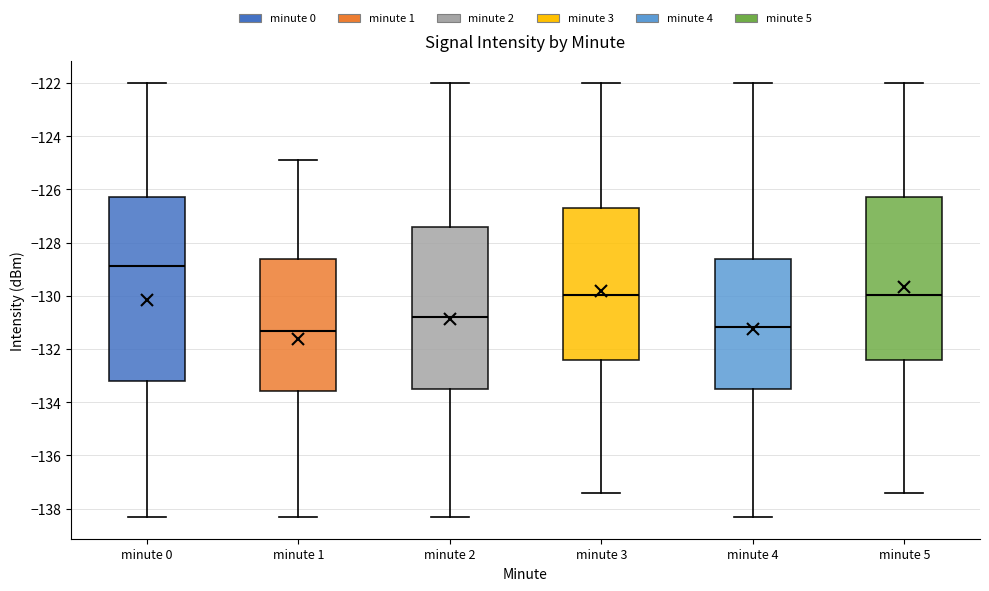

Which box's median line is the highest?

minute 0